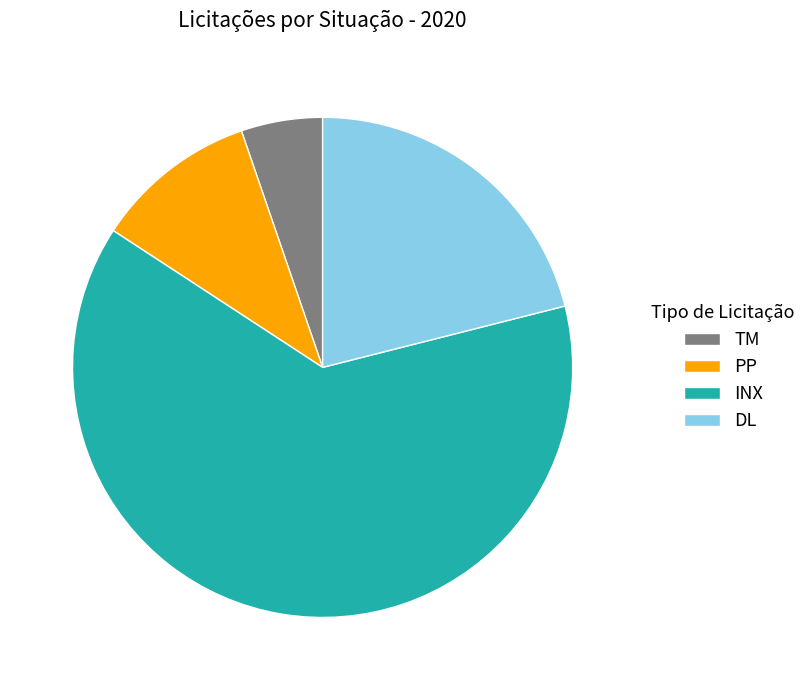

Which slice is the smallest?

TM